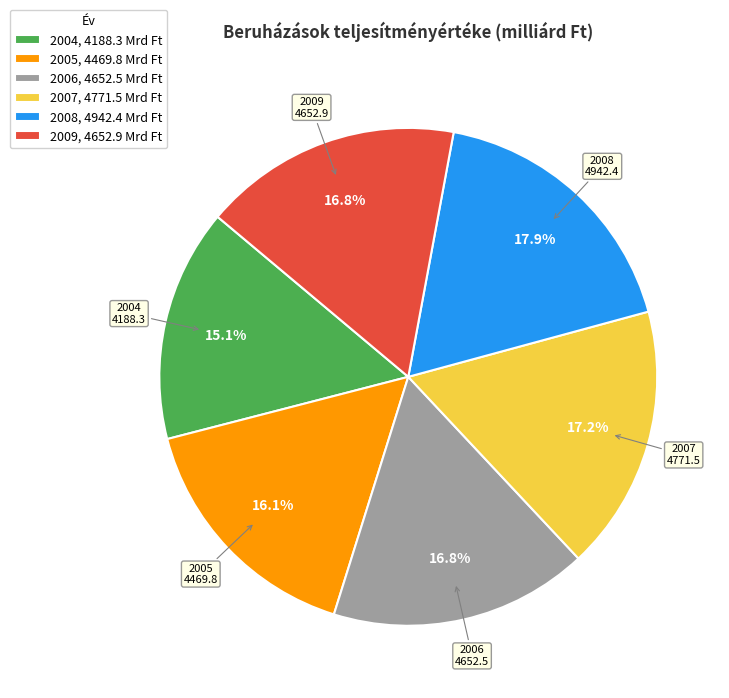

What percentage do 2009 and 2004 together represent?

31.9%